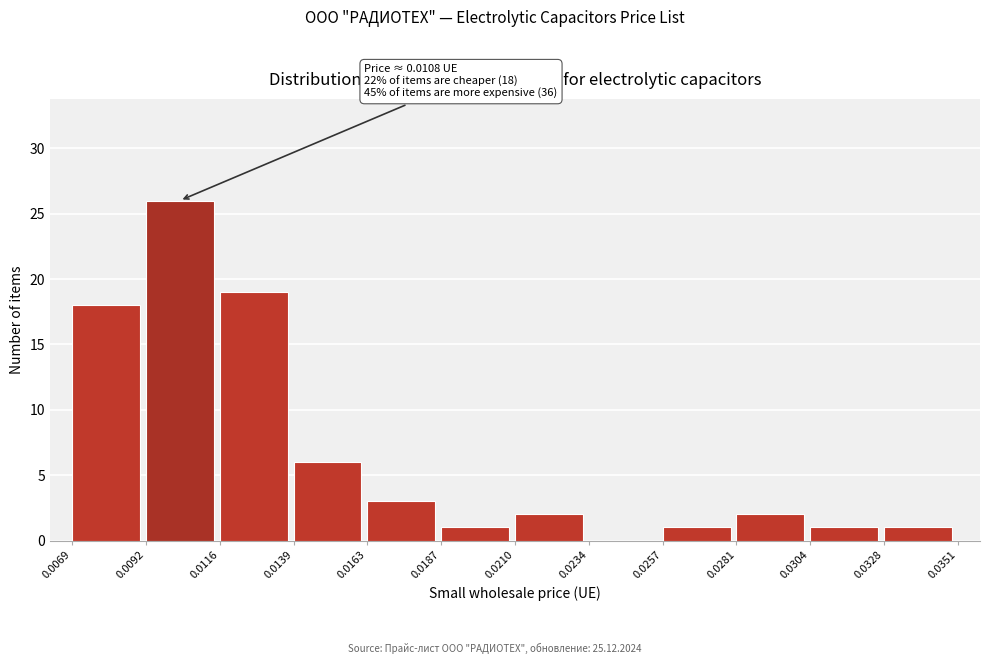

Over which range of the x-axis is the bar tallest?

0.0092 to 0.0116